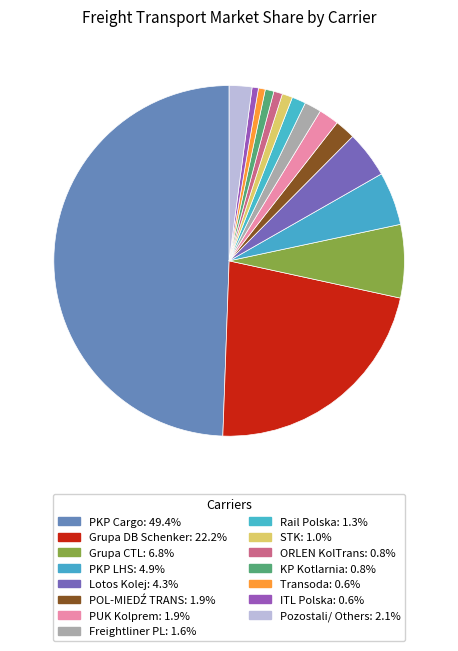

What portion of the pie excludes Grupa CTL?

93.2%